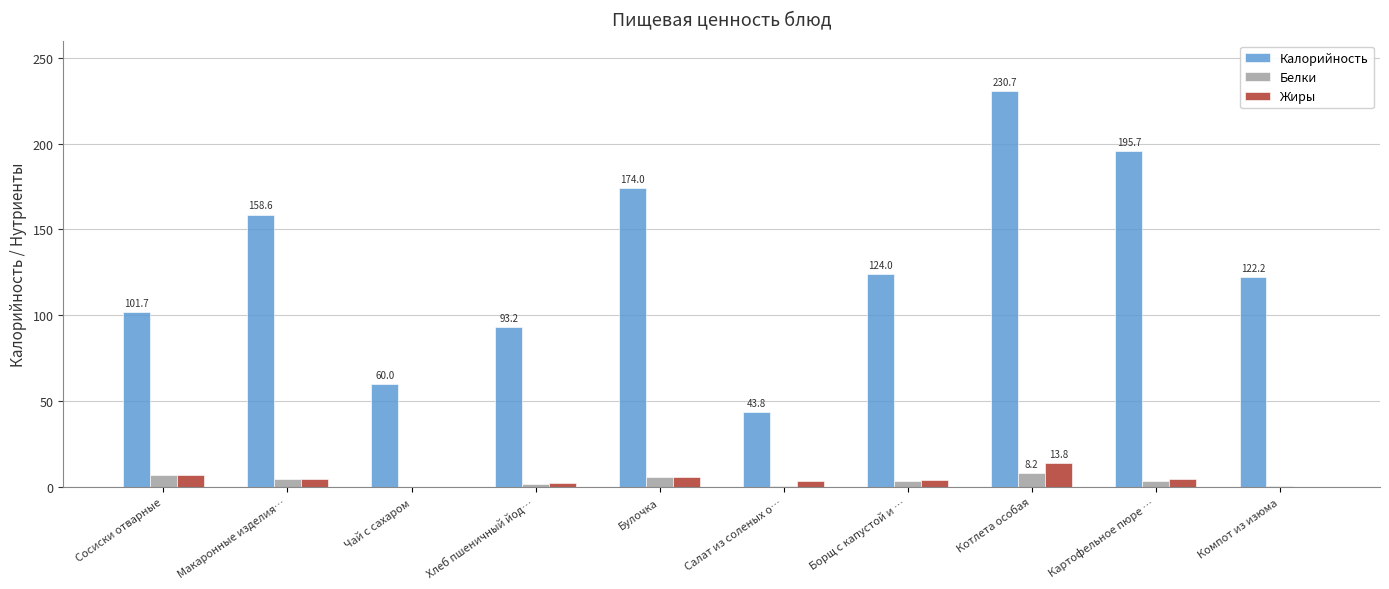

What is the maximum value for Жиры?

13.8